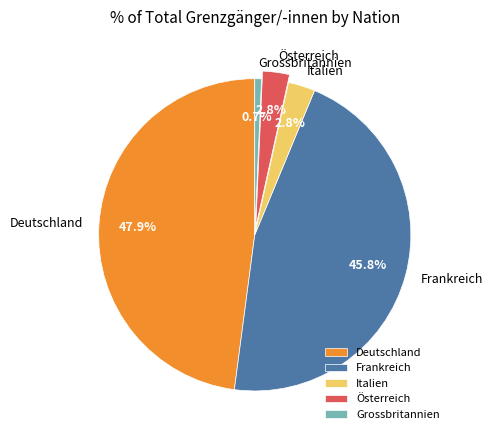

To the nearest percent, what portion does Frankreich represent?

46%